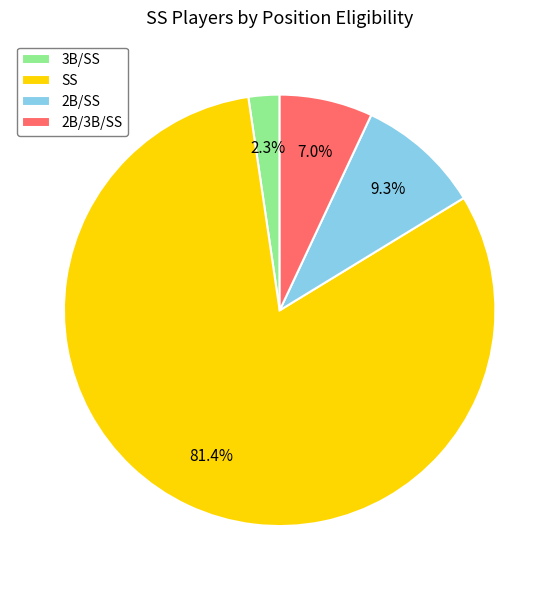

To the nearest percent, what is the combined percentage of 2B/3B/SS and SS?

88%